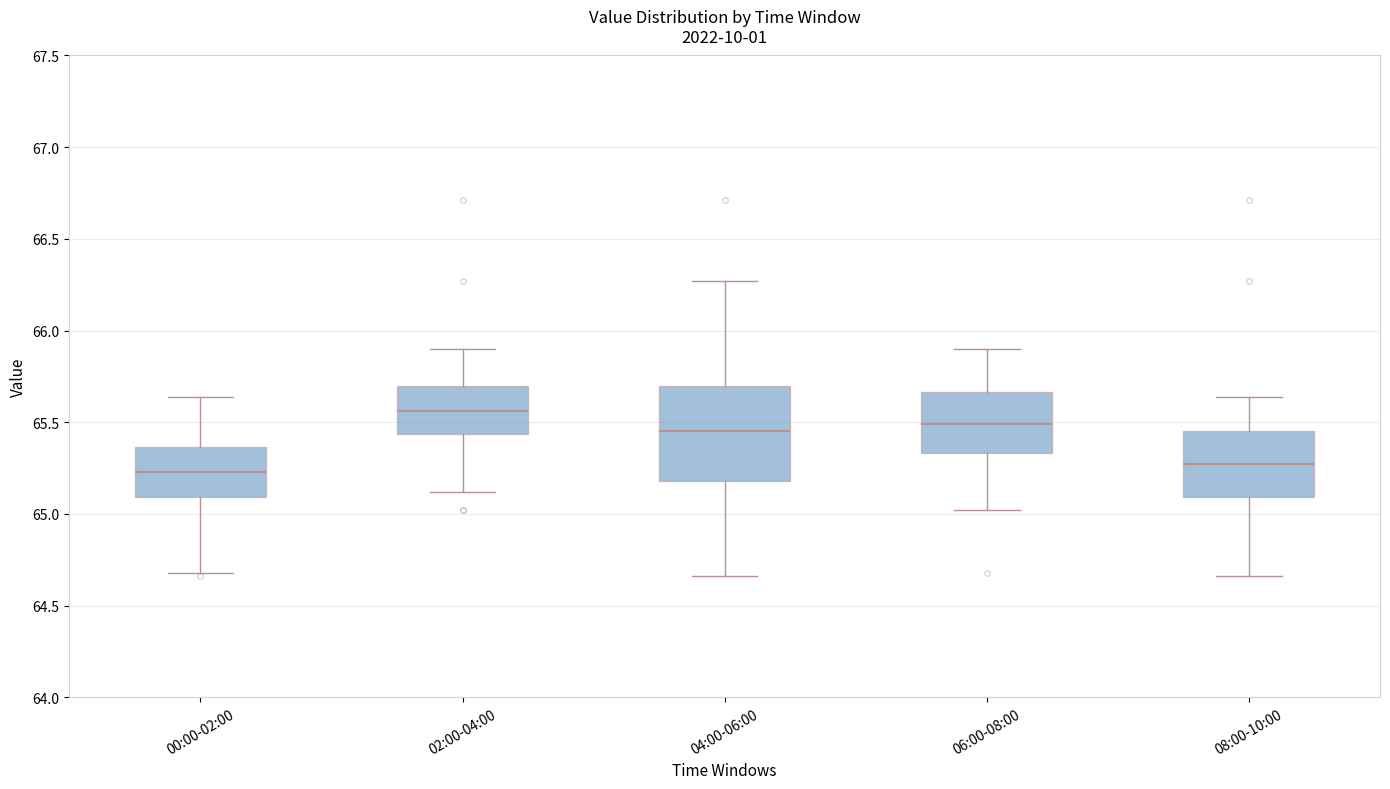

Comparing the boxes themselves (not the whiskers), which one is the tallest?

04:00-06:00